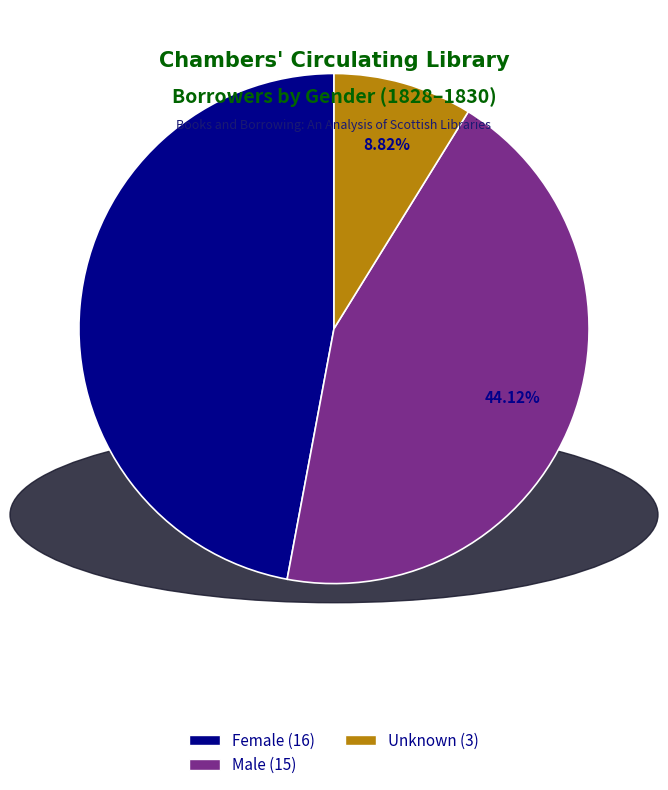

Does any single category account for the majority?

No